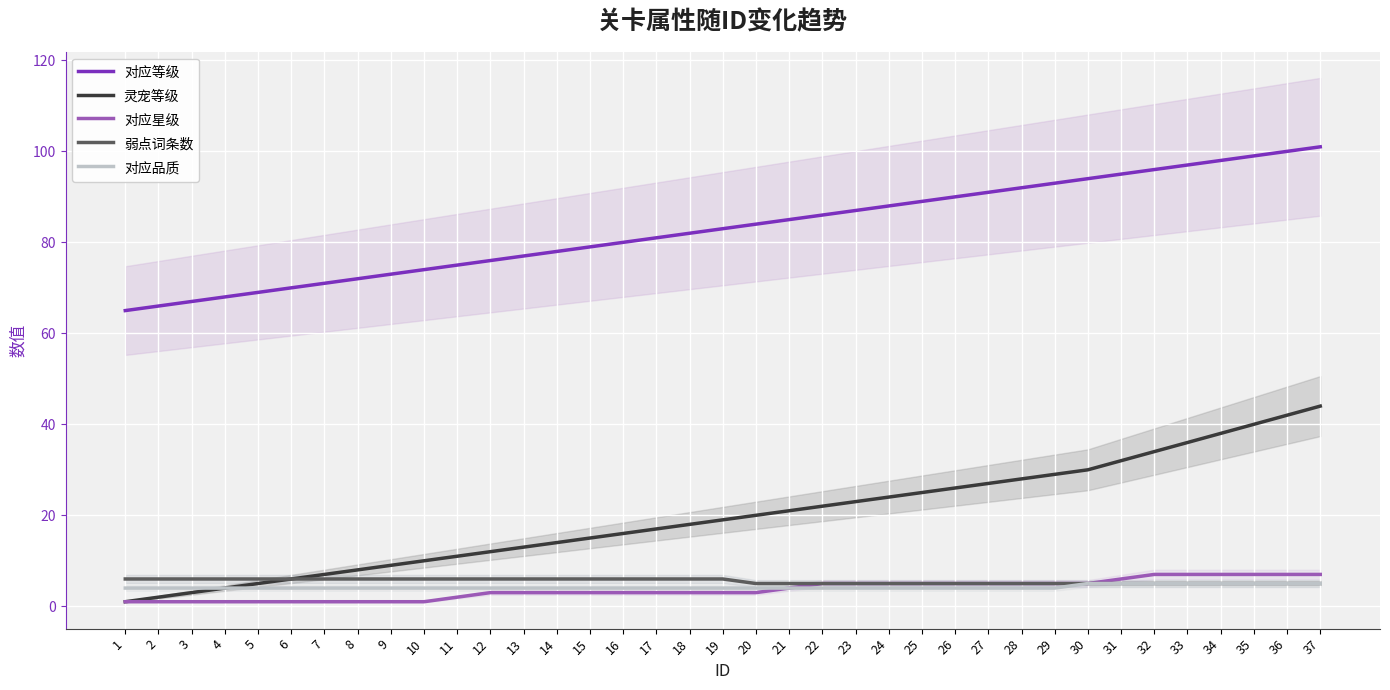

Reading left to right, extract all data points from this chart.

对应等级: 65	66	67	68	69	70	71	72	73	74	75	76	77	78	79	80	81	82	83	84	85	86	87	88	89	90	91	92	93	94	95	96	97	98	99	100	101
灵宠等级: 1	2	3	4	5	6	7	8	9	10	11	12	13	14	15	16	17	18	19	20	21	22	23	24	25	26	27	28	29	30	32	34	36	38	40	42	44
对应星级: 1	1	1	1	1	1	1	1	1	1	2	3	3	3	3	3	3	3	3	3	4	5	5	5	5	5	5	5	5	5	6	7	7	7	7	7	7
弱点词条数: 6	6	6	6	6	6	6	6	6	6	6	6	6	6	6	6	6	6	6	5	5	5	5	5	5	5	5	5	5	5	5	5	5	5	5	5	5
对应品质: 4	4	4	4	4	4	4	4	4	4	4	4	4	4	4	4	4	4	4	4	4	4	4	4	4	4	4	4	4	5	5	5	5	5	5	5	5